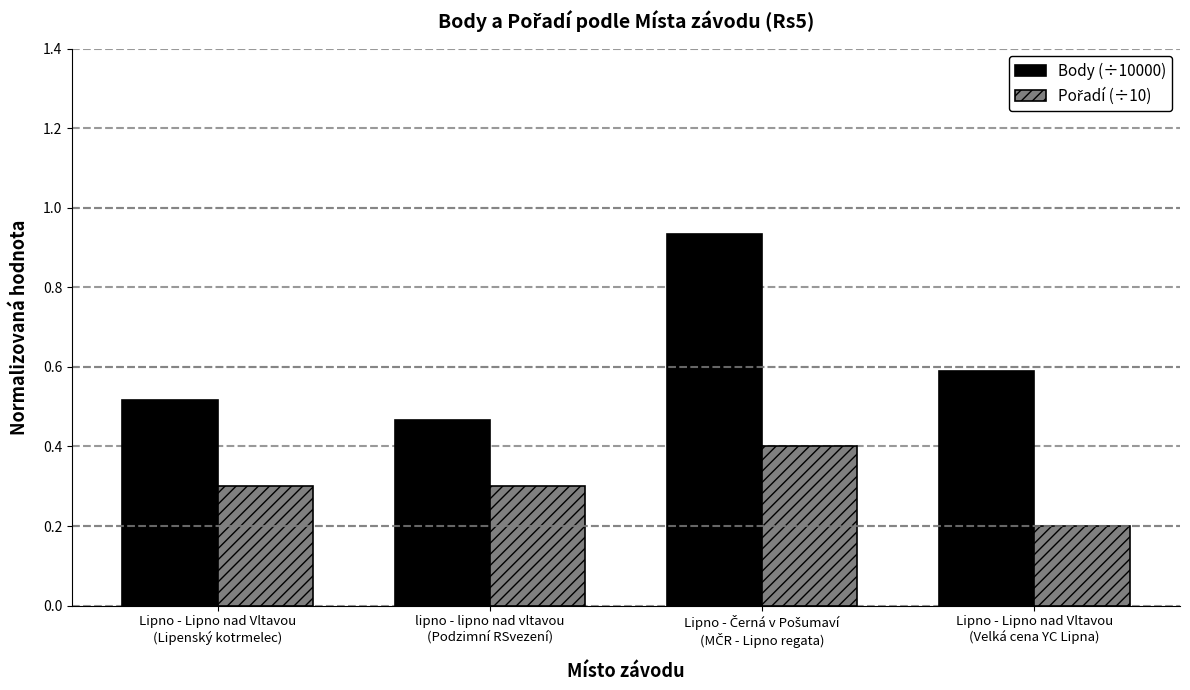

Which series has the largest range (max minus min)?

Body (÷10000)